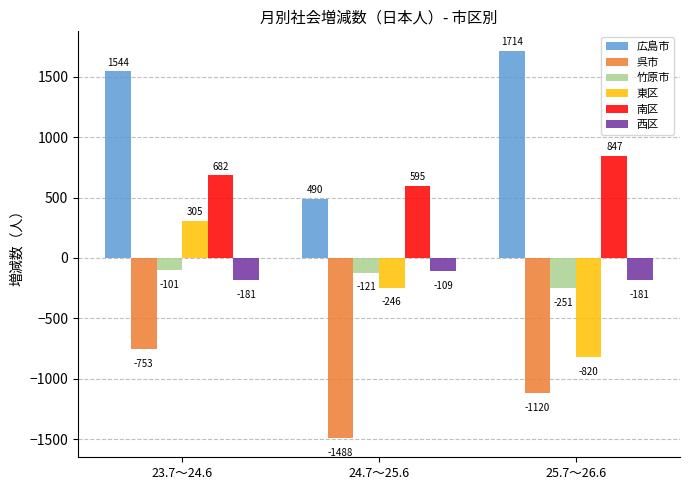

List the labels in order of 東区 value, smallest first.

25.7～26.6, 24.7～25.6, 23.7～24.6